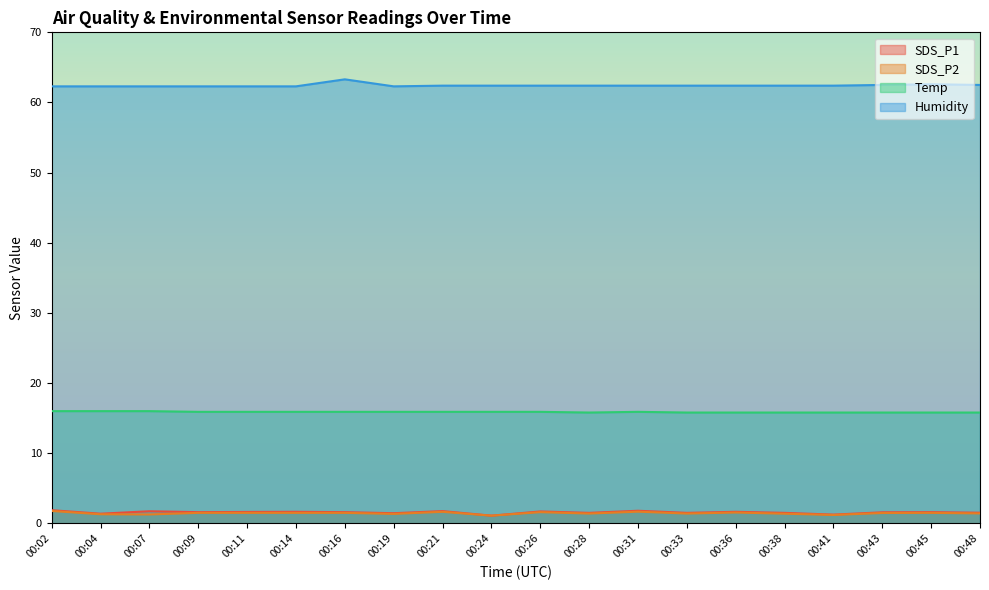

Rank the categories by Temp value from highest to lowest.

00:02, 00:04, 00:07, 00:09, 00:11, 00:14, 00:16, 00:19, 00:21, 00:24, 00:26, 00:31, 00:28, 00:33, 00:36, 00:38, 00:41, 00:43, 00:45, 00:48